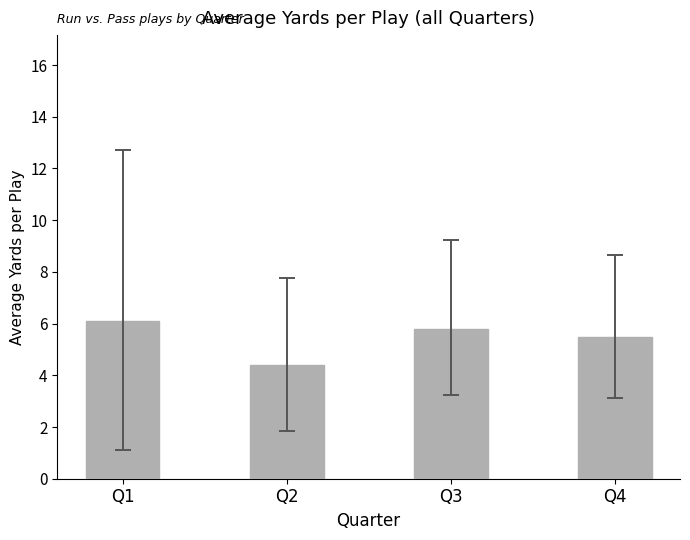

List the labels in order of value, largest first.

Q1, Q3, Q4, Q2